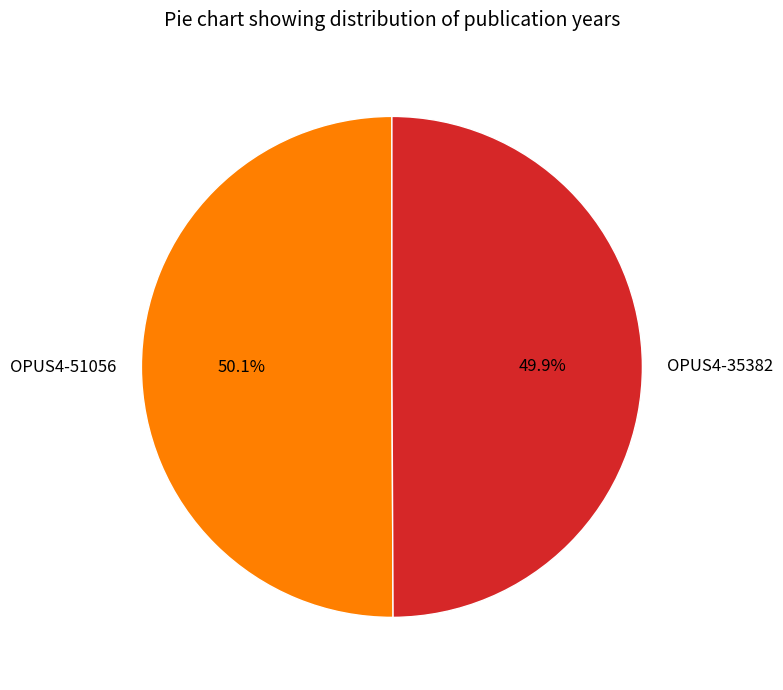

Count the number of slices in the pie.

2